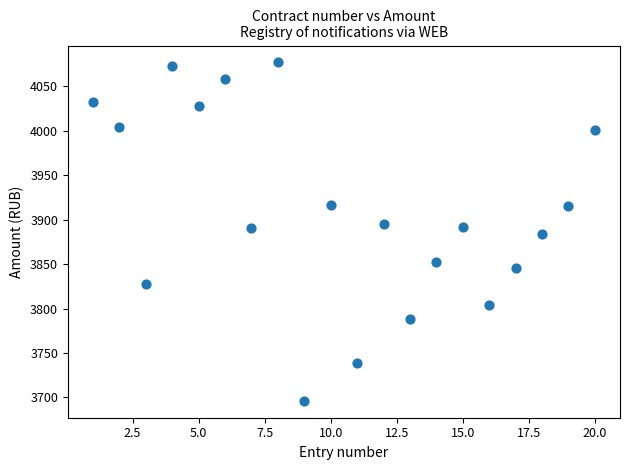

What is the range of Y values (max minus min)?

380.2